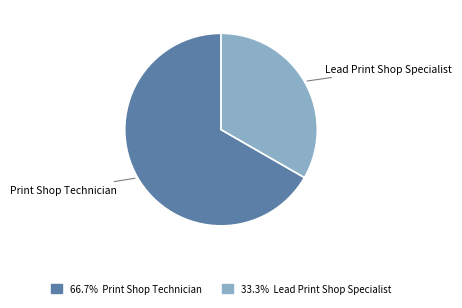

Is there any slice that represents more than half of the pie?

Yes